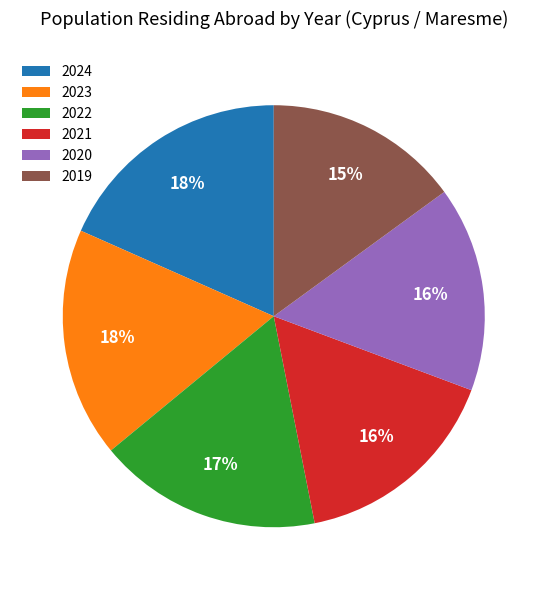

Which slice is the largest?

2024